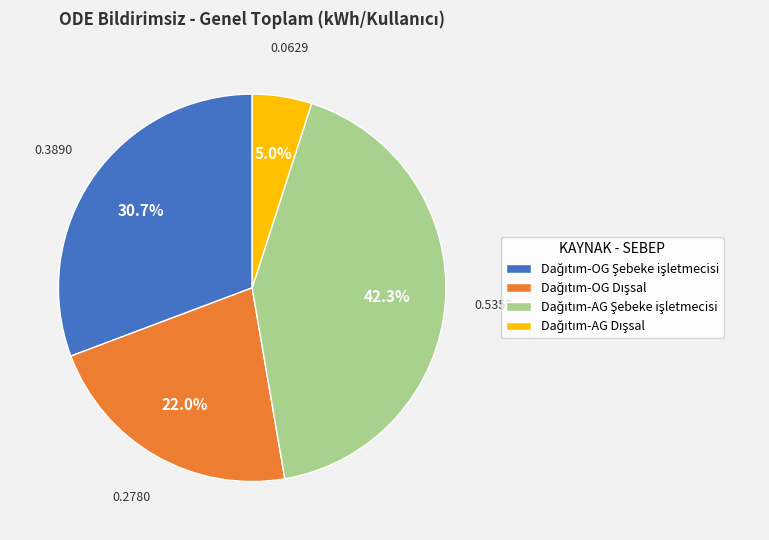

Count the number of slices in the pie.

4